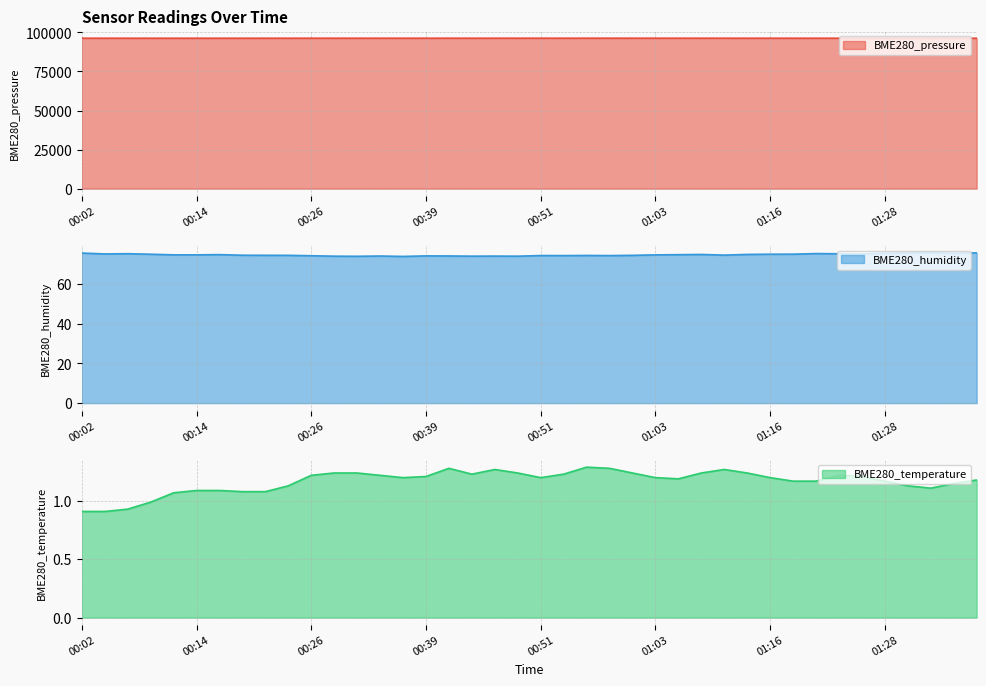

At which category does BME280_temperature reach its first local valley?

00:36